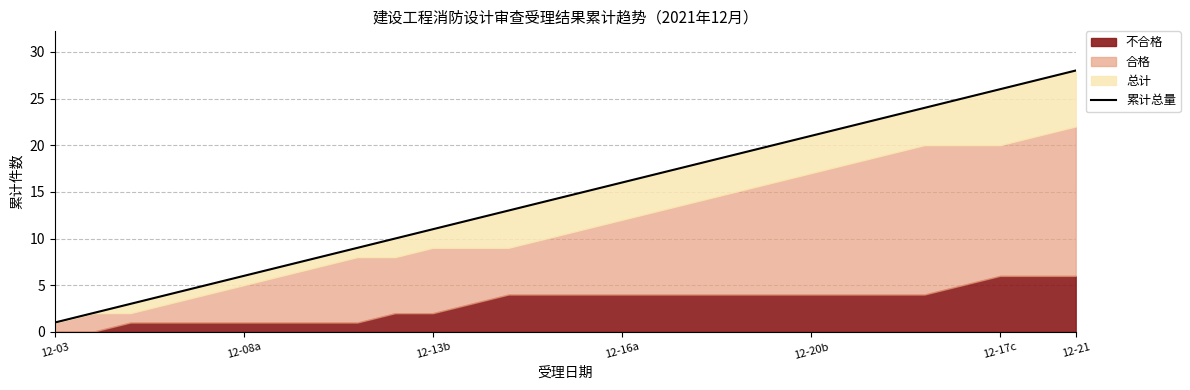

What position from the right is 22?

6